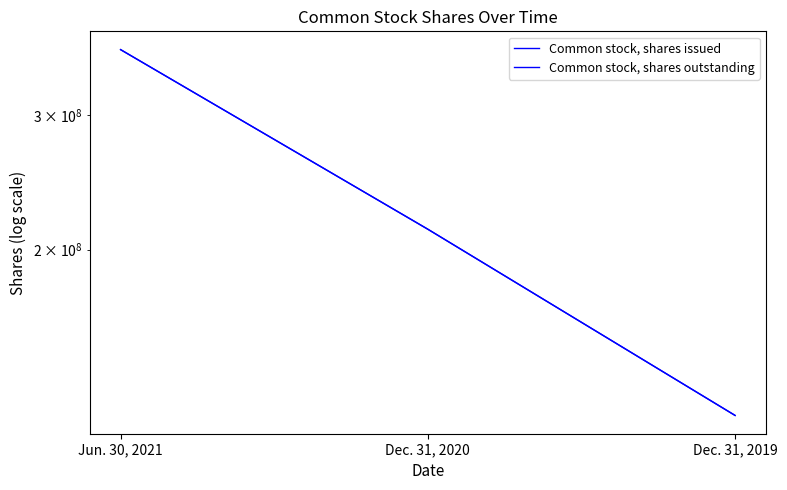

Is it true that Common stock, shares issued equals 629594542 at Jun. 30, 2021?

False